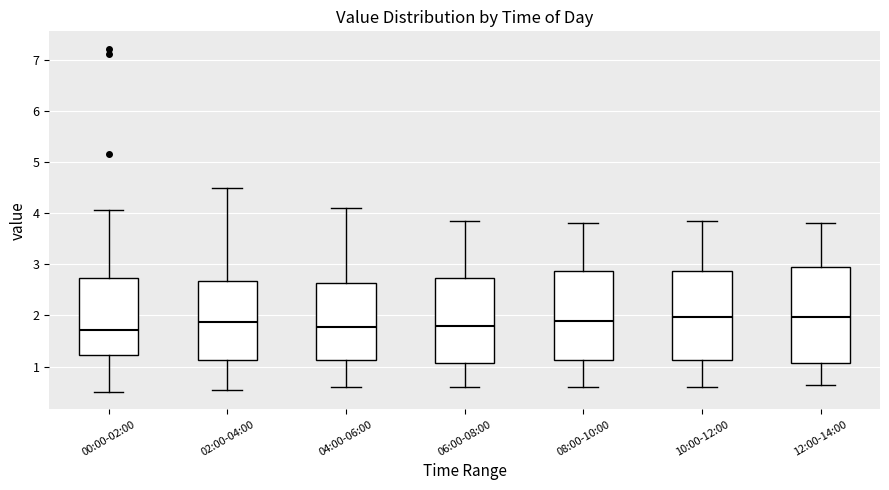

Where does the upper whisker of the box for 02:00-04:00 end on the y-axis? The values are not printed on the chart, so give them approximately, as read against the axis.

4.5